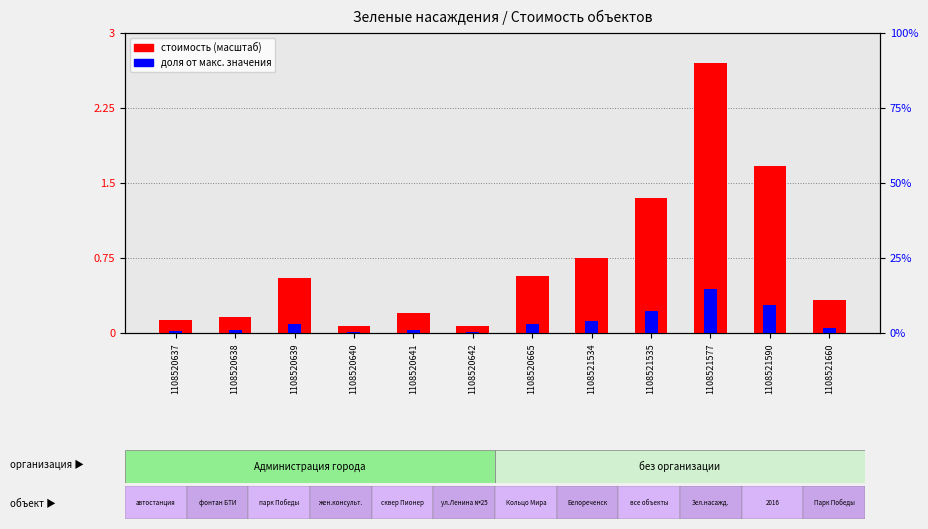

At which category is the sum across all series the highest?

1108521577